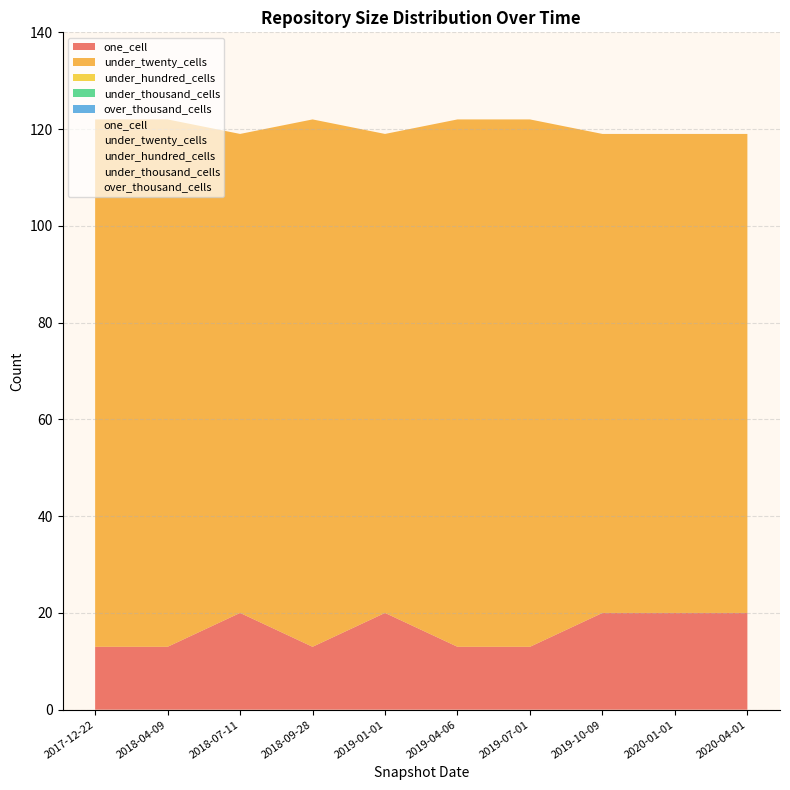

At which category is the sum across all series the highest?

2017-12-22